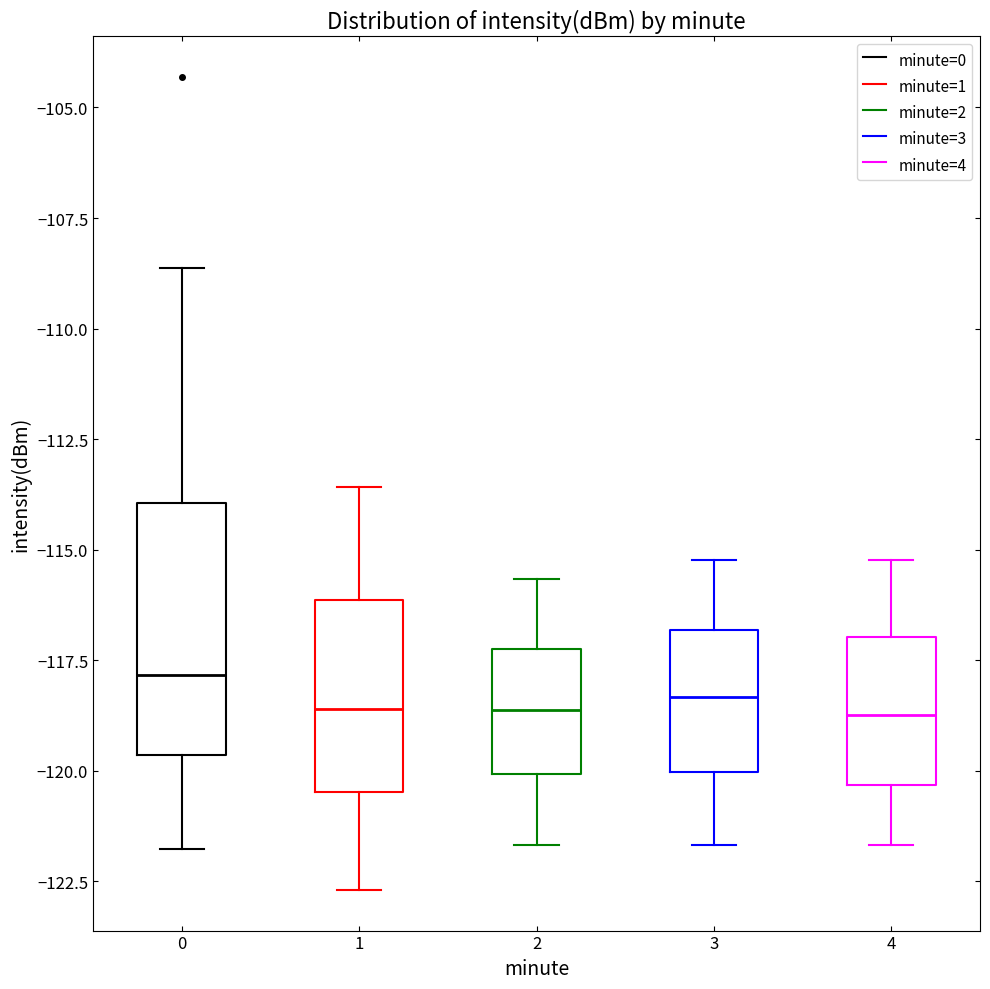

Reading left to right, read every box against the y-axis: the position of its median line, the range the box covers, and the ends of its whiskers. The values are not printed on the chart, so give them approximately, as read against the axis.

0: median -118.0, box -119.5 to -114.0, whiskers -122.0 to -108.5
1: median -118.5, box -120.5 to -116.0, whiskers -122.5 to -113.5
2: median -118.5, box -120.0 to -117.5, whiskers -121.5 to -115.5
3: median -118.5, box -120.0 to -117.0, whiskers -121.5 to -115.0
4: median -118.5, box -120.5 to -117.0, whiskers -121.5 to -115.0